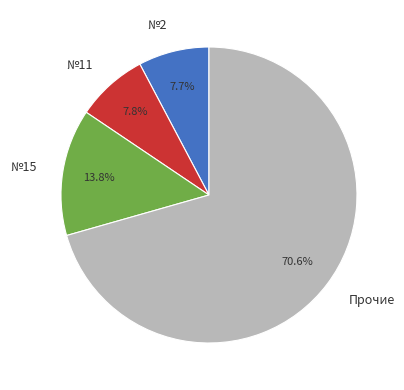

Which slice represents more than half of the pie?

Прочие